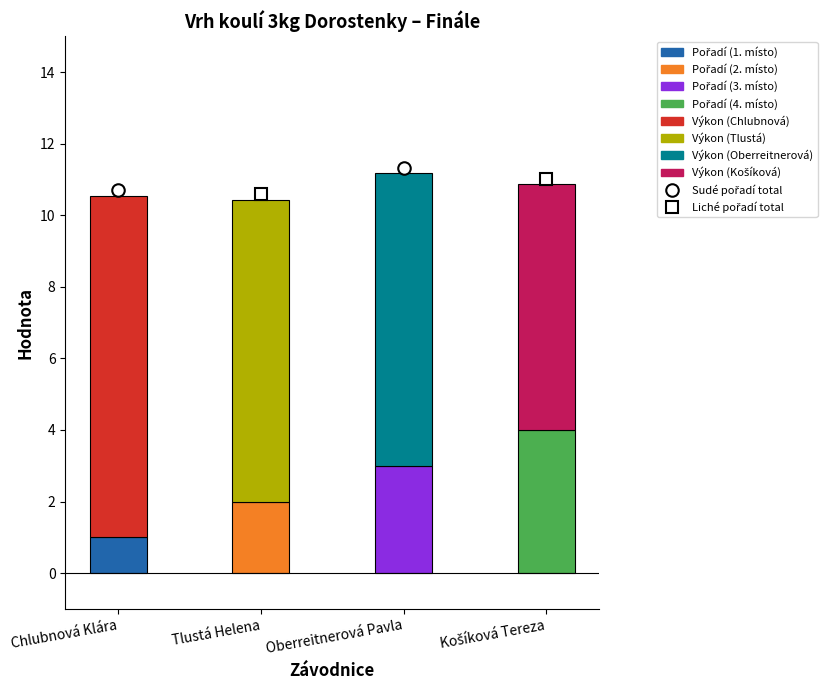

What is the total value across all series at Chlubnová Klára?

10.6